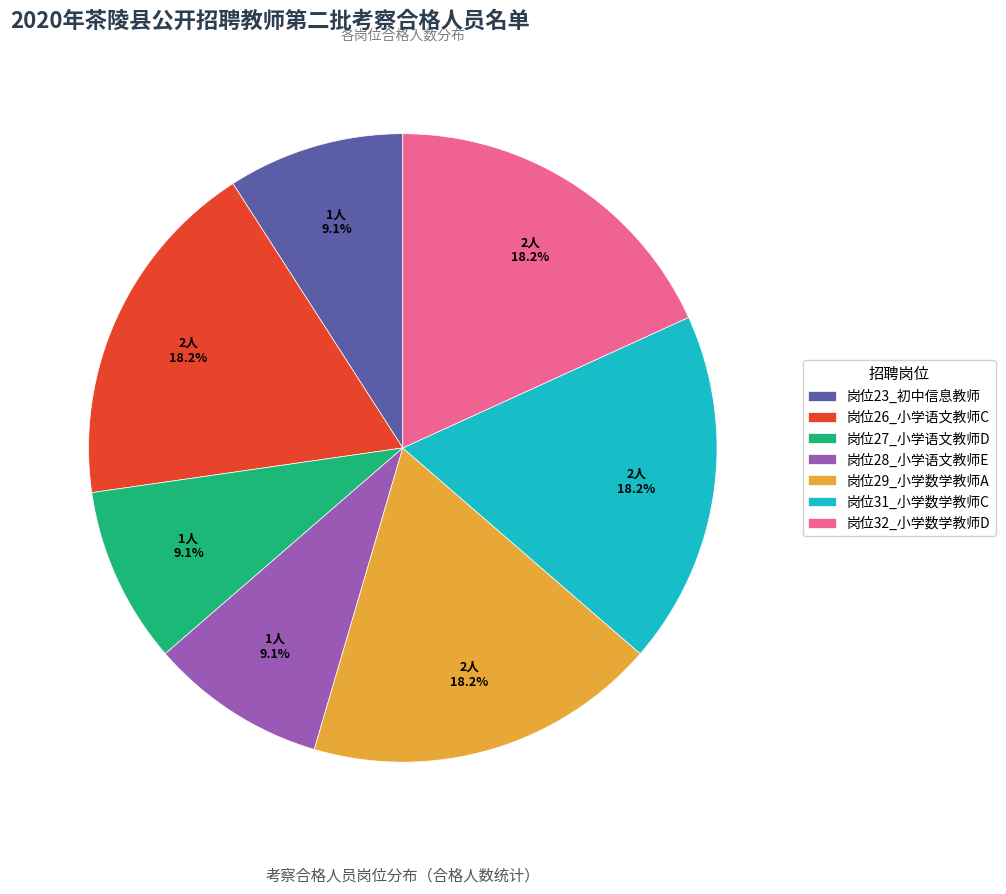

Approximately how many times larger is the value at 岗位32_小学数学教师D compared to 岗位28_小学语文教师E?

2.0